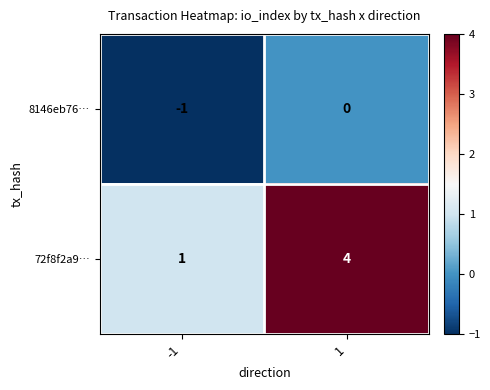

What is the spread (max minus min) of values at 1?

4